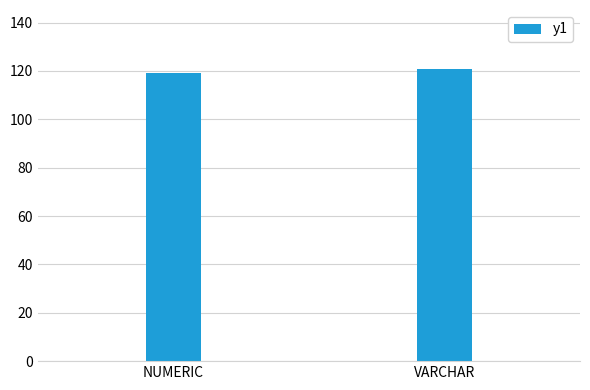

What is the change in value from NUMERIC to VARCHAR?

+2